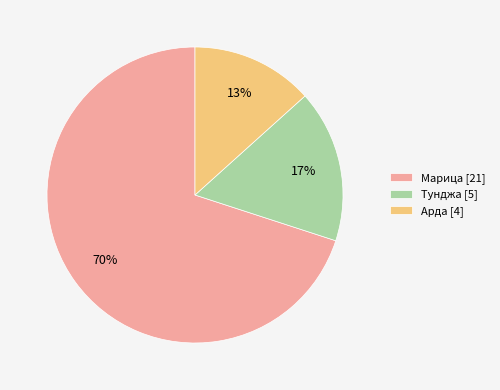

The Арда slice represents 13% of the pie. True or false?

True